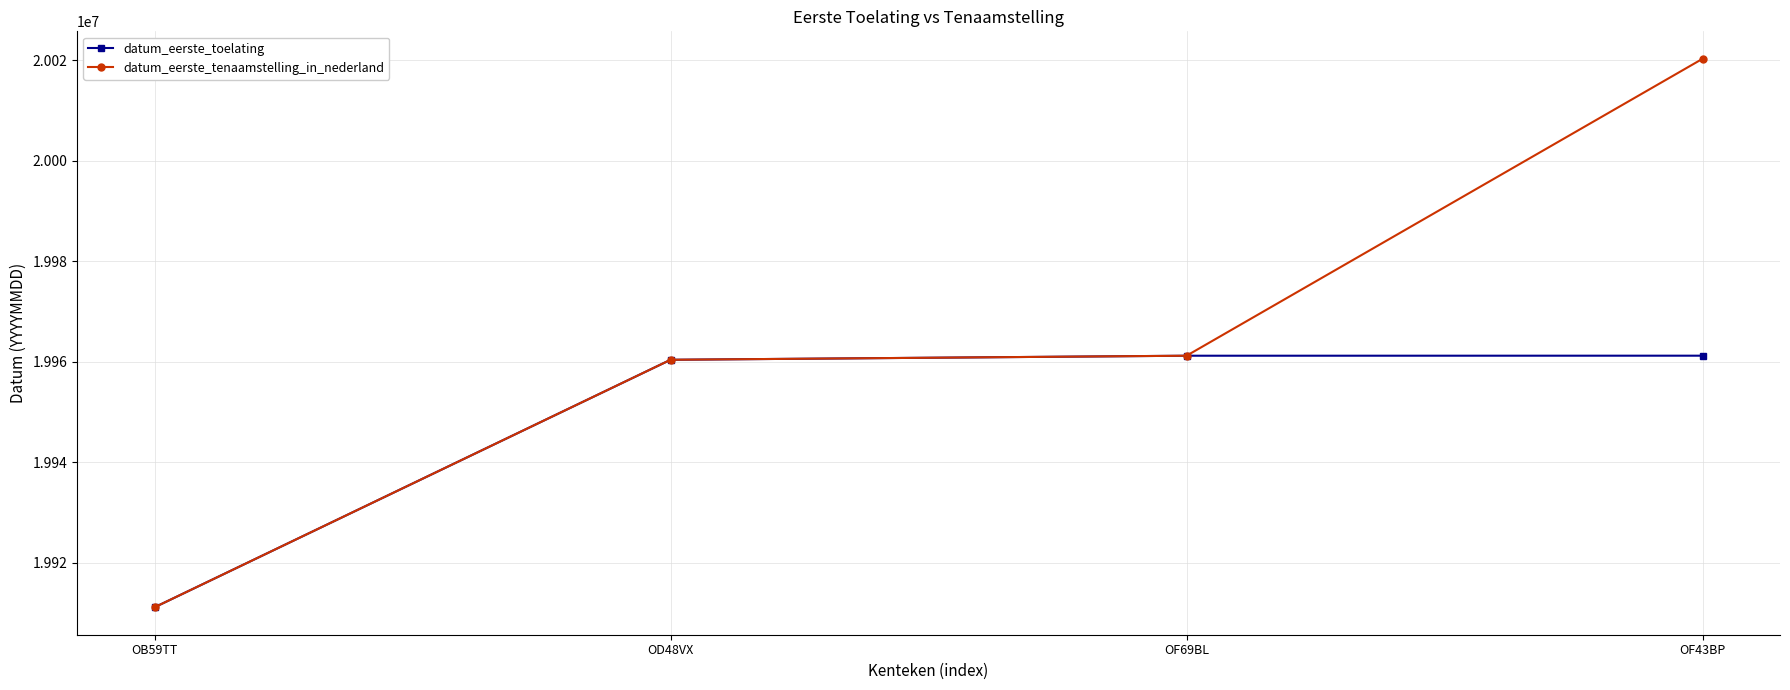

Which category has the highest value in the datum_eerste_tenaamstelling_in_nederland series?

OF43BP